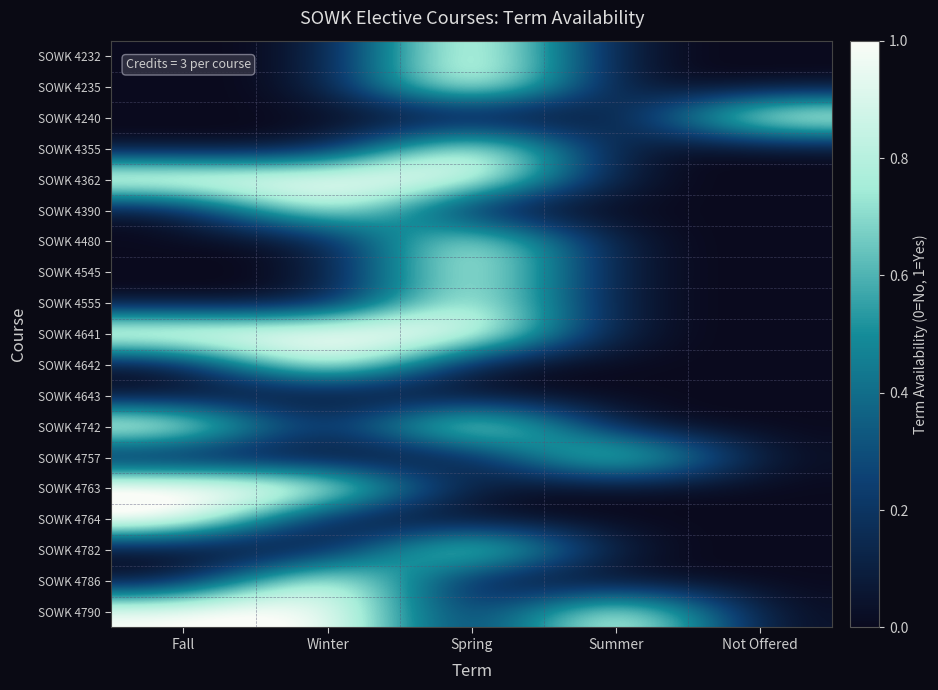

Count the number of data series in this chart.

19